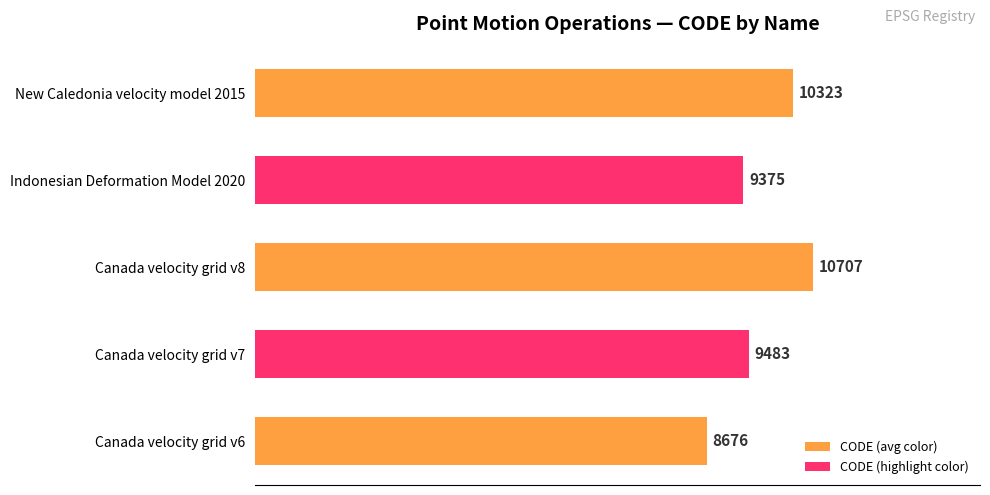

How many bars are there in total?

5